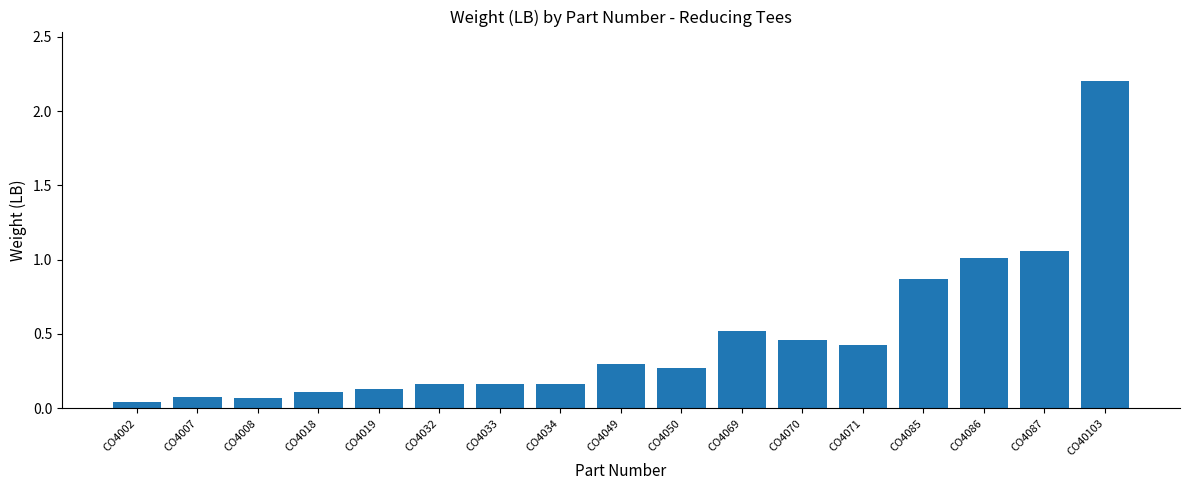

The chart shows a value of 0.6 at CO4070. True or false?

False